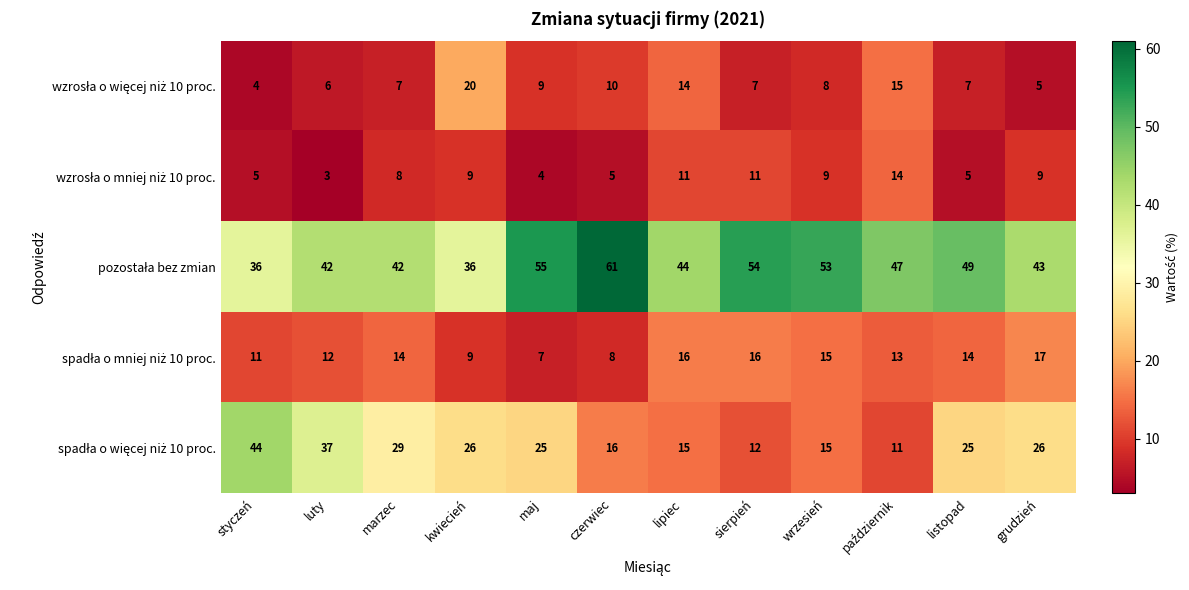

What is the maximum value shown in the chart?

61